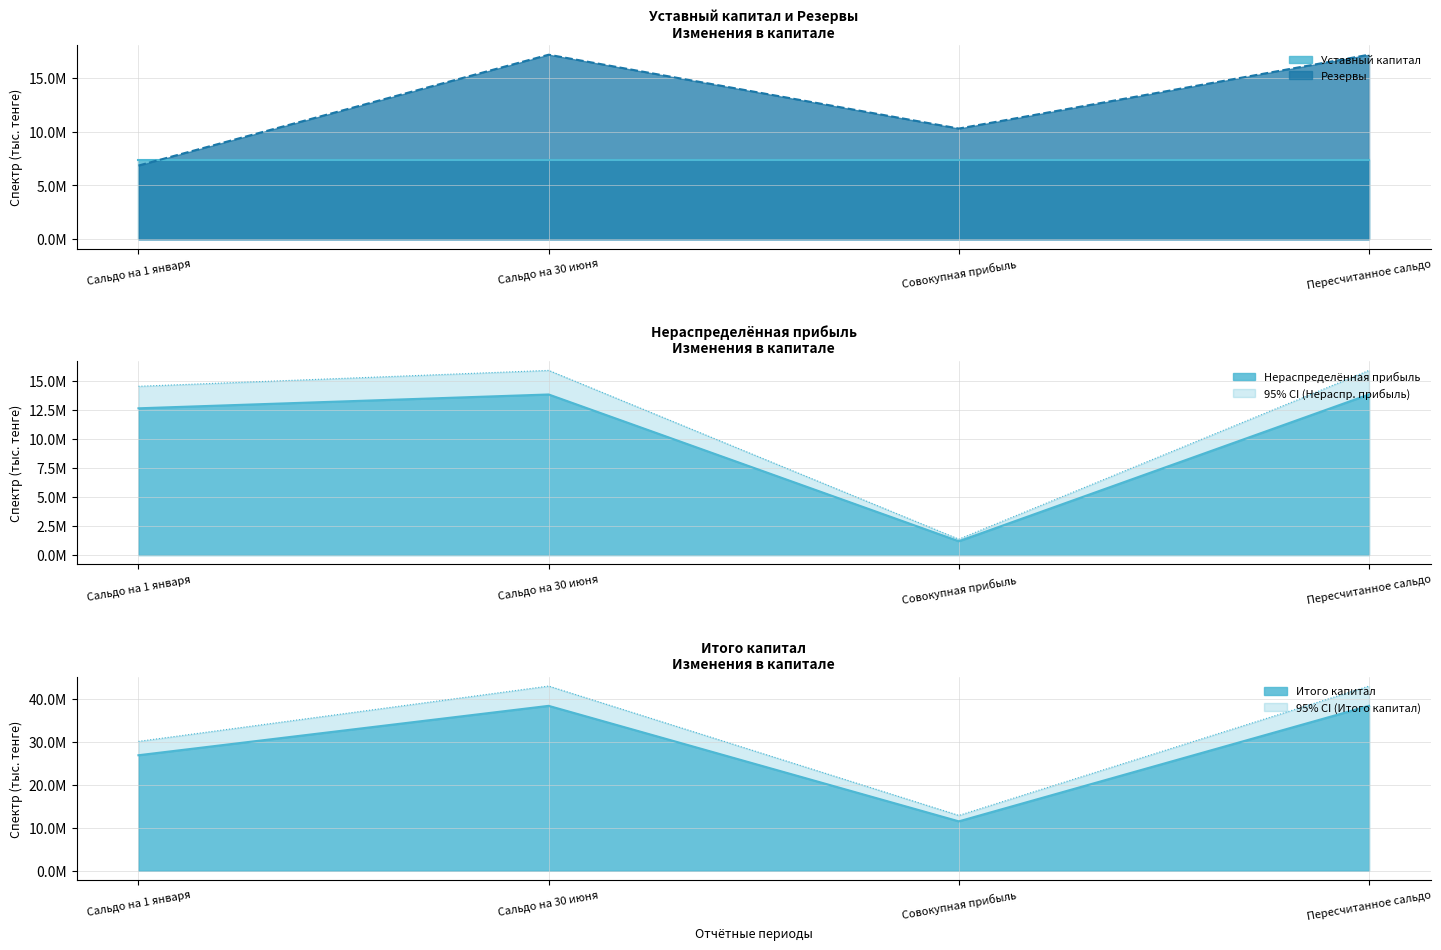

What is the sum of all Итого капитал values?

114904167